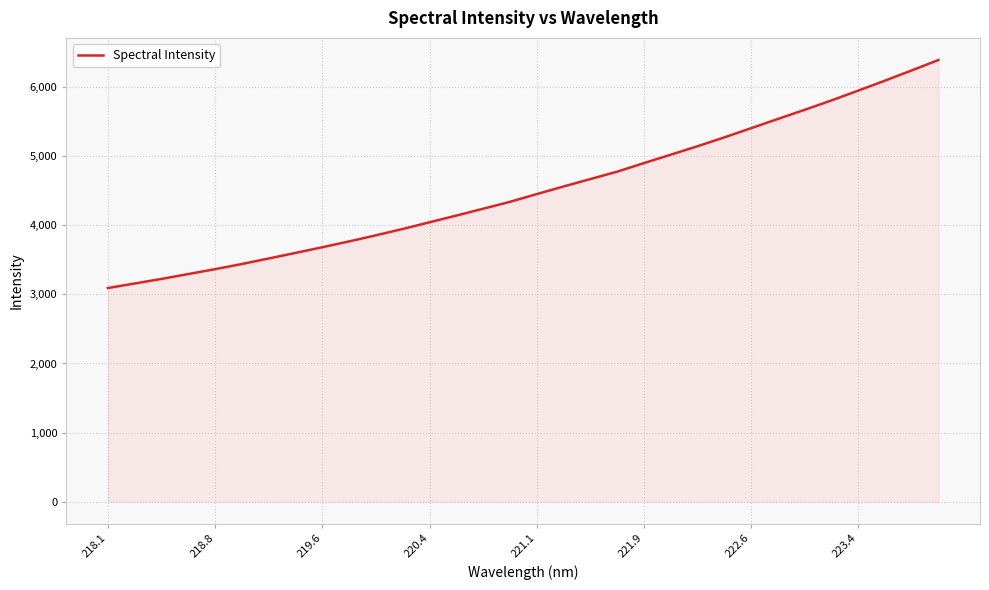

What is the greatest value displayed?

6394.8